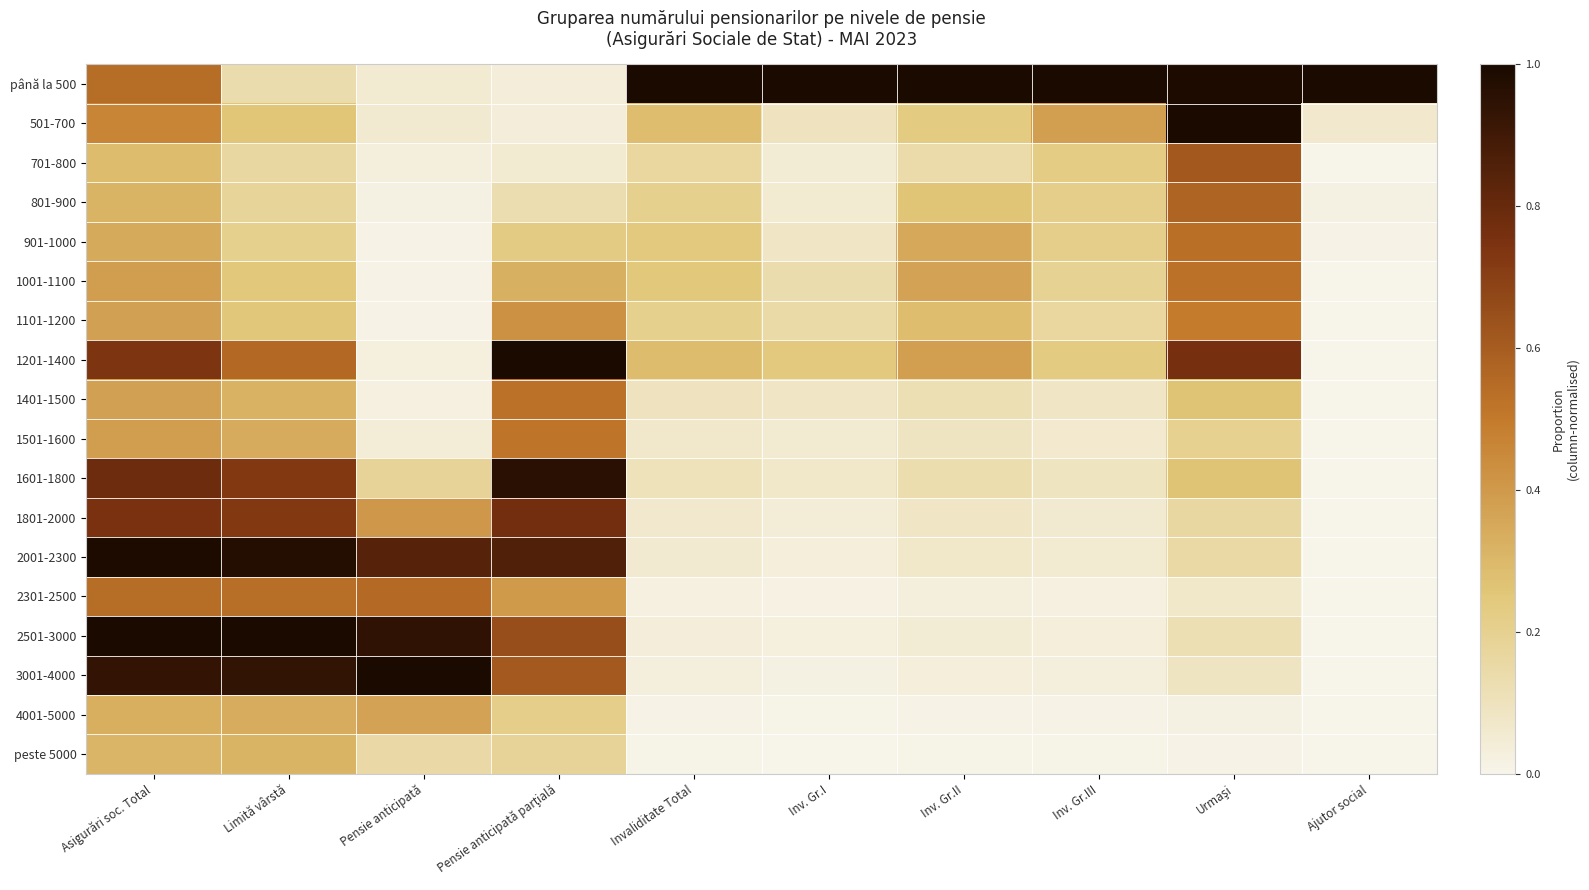

Reading left to right, list all the values displayed in this chart.

până la 500: Asigurări soc. Total=0.5	Limită vârstă=0.1	Pensie anticipată=0.1	Pensie anticipată parţială=0.0	Invaliditate Total=1.0	Inv. Gr.I=1.0	Inv. Gr.II=1.0	Inv. Gr.III=1.0	Urmaşi=1.0	Ajutor social=1.0
501-700: Asigurări soc. Total=0.5	Limită vârstă=0.3	Pensie anticipată=0.1	Pensie anticipată parţială=0.0	Invaliditate Total=0.3	Inv. Gr.I=0.1	Inv. Gr.II=0.2	Inv. Gr.III=0.4	Urmaşi=1.0	Ajutor social=0.1
701-800: Asigurări soc. Total=0.3	Limită vârstă=0.2	Pensie anticipată=0.0	Pensie anticipată parţială=0.1	Invaliditate Total=0.2	Inv. Gr.I=0.0	Inv. Gr.II=0.1	Inv. Gr.III=0.2	Urmaşi=0.6	Ajutor social=0.0
801-900: Asigurări soc. Total=0.3	Limită vârstă=0.2	Pensie anticipată=0.0	Pensie anticipată parţială=0.1	Invaliditate Total=0.2	Inv. Gr.I=0.1	Inv. Gr.II=0.3	Inv. Gr.III=0.2	Urmaşi=0.6	Ajutor social=0.0
901-1000: Asigurări soc. Total=0.3	Limită vârstă=0.2	Pensie anticipată=0.0	Pensie anticipată parţială=0.2	Invaliditate Total=0.2	Inv. Gr.I=0.1	Inv. Gr.II=0.3	Inv. Gr.III=0.2	Urmaşi=0.5	Ajutor social=0.0
1001-1100: Asigurări soc. Total=0.4	Limită vârstă=0.2	Pensie anticipată=0.0	Pensie anticipată parţială=0.3	Invaliditate Total=0.2	Inv. Gr.I=0.1	Inv. Gr.II=0.4	Inv. Gr.III=0.2	Urmaşi=0.5	Ajutor social=0.0
1101-1200: Asigurări soc. Total=0.4	Limită vârstă=0.3	Pensie anticipată=0.0	Pensie anticipată parţială=0.4	Invaliditate Total=0.2	Inv. Gr.I=0.1	Inv. Gr.II=0.3	Inv. Gr.III=0.2	Urmaşi=0.5	Ajutor social=0.0
1201-1400: Asigurări soc. Total=0.7	Limită vârstă=0.6	Pensie anticipată=0.0	Pensie anticipată parţială=1.0	Invaliditate Total=0.3	Inv. Gr.I=0.2	Inv. Gr.II=0.4	Inv. Gr.III=0.2	Urmaşi=0.8	Ajutor social=0.0
1401-1500: Asigurări soc. Total=0.4	Limită vârstă=0.3	Pensie anticipată=0.0	Pensie anticipată parţială=0.5	Invaliditate Total=0.1	Inv. Gr.I=0.1	Inv. Gr.II=0.1	Inv. Gr.III=0.1	Urmaşi=0.3	Ajutor social=0.0
1501-1600: Asigurări soc. Total=0.4	Limită vârstă=0.3	Pensie anticipată=0.0	Pensie anticipată parţială=0.5	Invaliditate Total=0.1	Inv. Gr.I=0.1	Inv. Gr.II=0.1	Inv. Gr.III=0.1	Urmaşi=0.2	Ajutor social=0.0
1601-1800: Asigurări soc. Total=0.8	Limită vârstă=0.7	Pensie anticipată=0.2	Pensie anticipată parţială=1.0	Invaliditate Total=0.1	Inv. Gr.I=0.1	Inv. Gr.II=0.1	Inv. Gr.III=0.1	Urmaşi=0.3	Ajutor social=0.0
1801-2000: Asigurări soc. Total=0.8	Limită vârstă=0.7	Pensie anticipată=0.4	Pensie anticipată parţială=0.8	Invaliditate Total=0.1	Inv. Gr.I=0.0	Inv. Gr.II=0.1	Inv. Gr.III=0.1	Urmaşi=0.2	Ajutor social=0.0
2001-2300: Asigurări soc. Total=1.0	Limită vârstă=1.0	Pensie anticipată=0.8	Pensie anticipată parţială=0.9	Invaliditate Total=0.1	Inv. Gr.I=0.0	Inv. Gr.II=0.1	Inv. Gr.III=0.1	Urmaşi=0.2	Ajutor social=0.0
2301-2500: Asigurări soc. Total=0.5	Limită vârstă=0.5	Pensie anticipată=0.6	Pensie anticipată parţială=0.4	Invaliditate Total=0.0	Inv. Gr.I=0.0	Inv. Gr.II=0.0	Inv. Gr.III=0.0	Urmaşi=0.1	Ajutor social=0.0
2501-3000: Asigurări soc. Total=1.0	Limită vârstă=1.0	Pensie anticipată=0.9	Pensie anticipată parţială=0.6	Invaliditate Total=0.0	Inv. Gr.I=0.0	Inv. Gr.II=0.0	Inv. Gr.III=0.0	Urmaşi=0.1	Ajutor social=0.0
3001-4000: Asigurări soc. Total=0.9	Limită vârstă=0.9	Pensie anticipată=1.0	Pensie anticipată parţială=0.6	Invaliditate Total=0.0	Inv. Gr.I=0.0	Inv. Gr.II=0.0	Inv. Gr.III=0.0	Urmaşi=0.1	Ajutor social=0.0
4001-5000: Asigurări soc. Total=0.3	Limită vârstă=0.3	Pensie anticipată=0.4	Pensie anticipată parţială=0.2	Invaliditate Total=0.0	Inv. Gr.I=0.0	Inv. Gr.II=0.0	Inv. Gr.III=0.0	Urmaşi=0.0	Ajutor social=0.0
peste 5000: Asigurări soc. Total=0.3	Limită vârstă=0.3	Pensie anticipată=0.2	Pensie anticipată parţială=0.2	Invaliditate Total=0.0	Inv. Gr.I=0.0	Inv. Gr.II=0.0	Inv. Gr.III=0.0	Urmaşi=0.0	Ajutor social=0.0